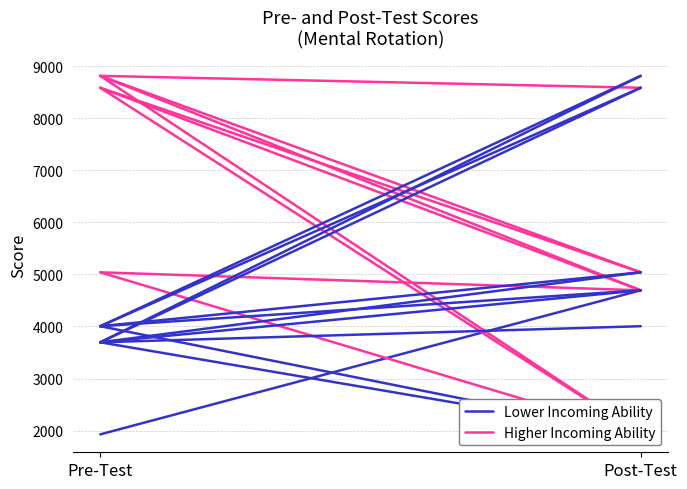

True or false: Higher Incoming Ability has a value of 4695 at Post-Test.

True